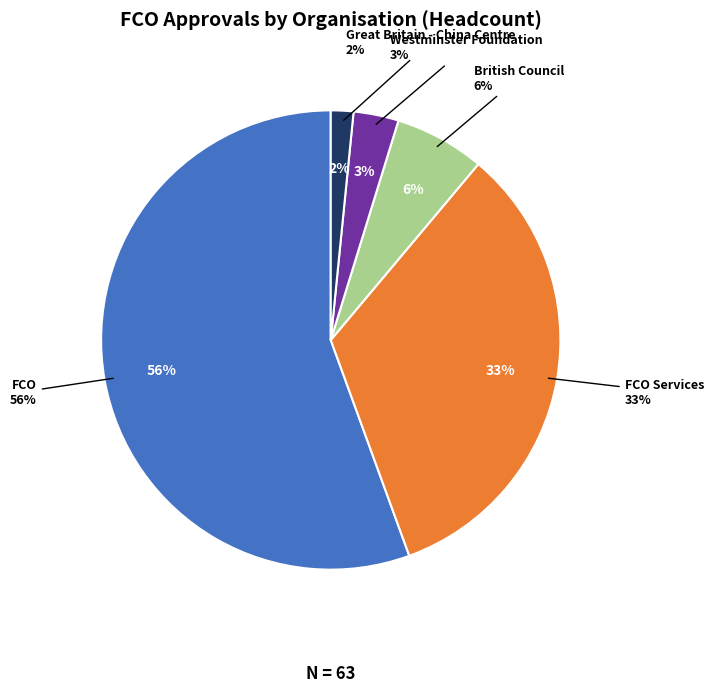

What is the majority slice?

FCO